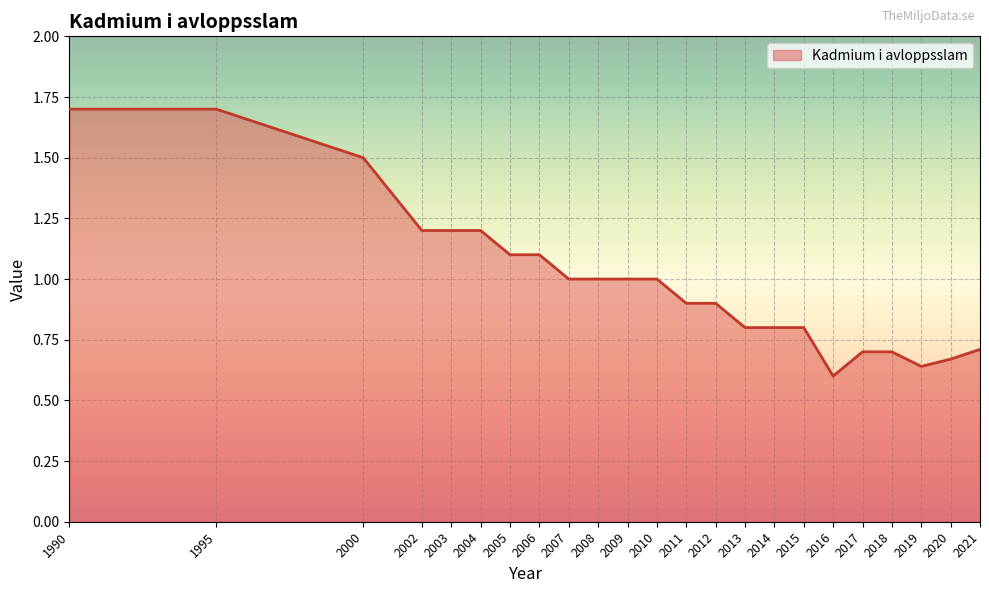

What is the greatest value displayed?

1.7